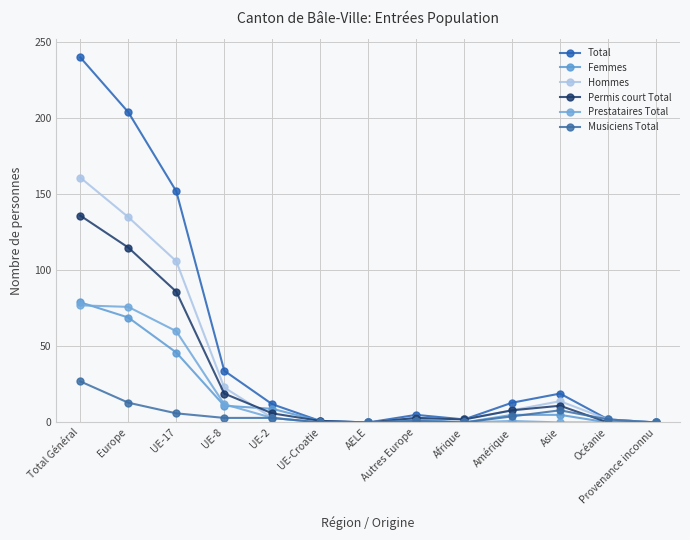

How many values in the Musiciens Total series are below 3?

6